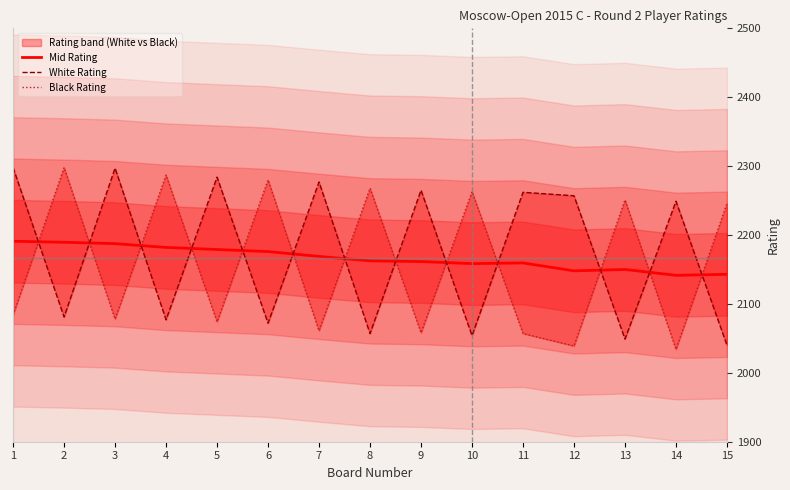

How many values in the White Rating series exceed 2249?

7